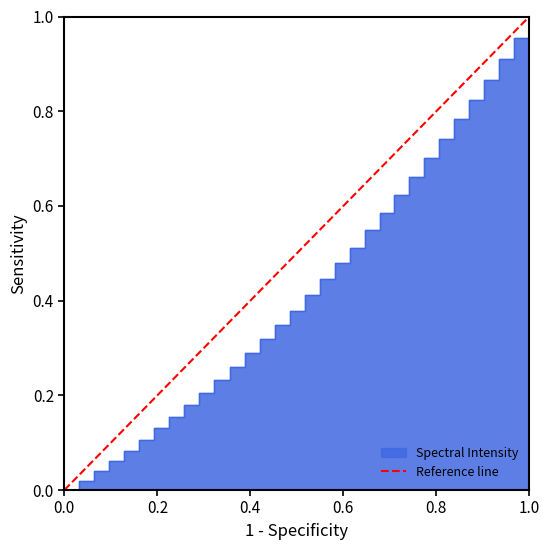

What is the maximum value shown in the chart?

1